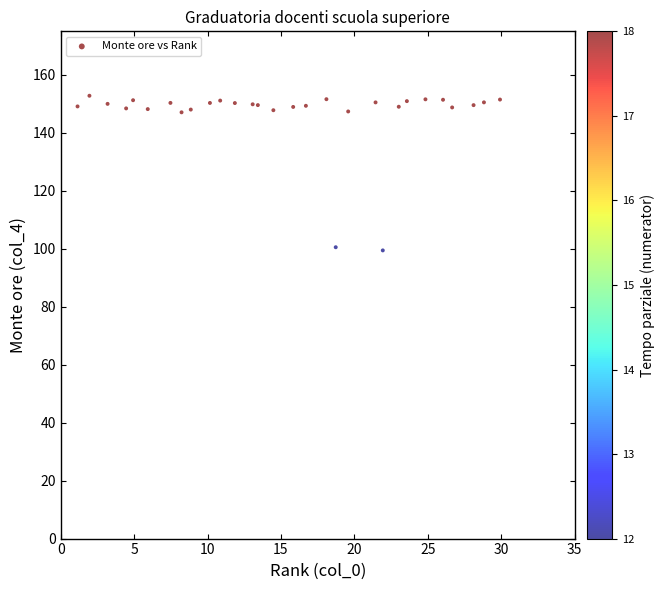

What is the range of X values (max minus min)?

28.8